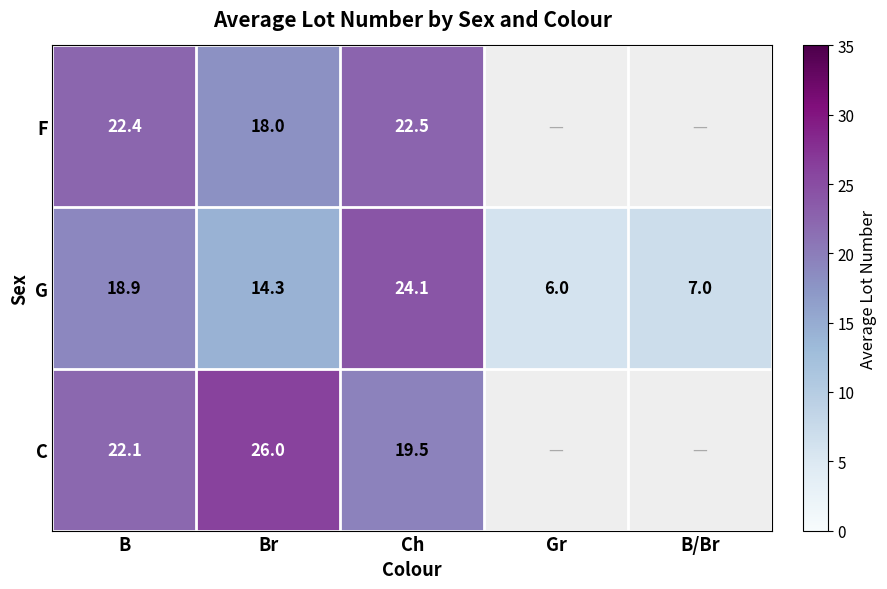

What is the difference between the second highest and minimum values in the G series?

12.9